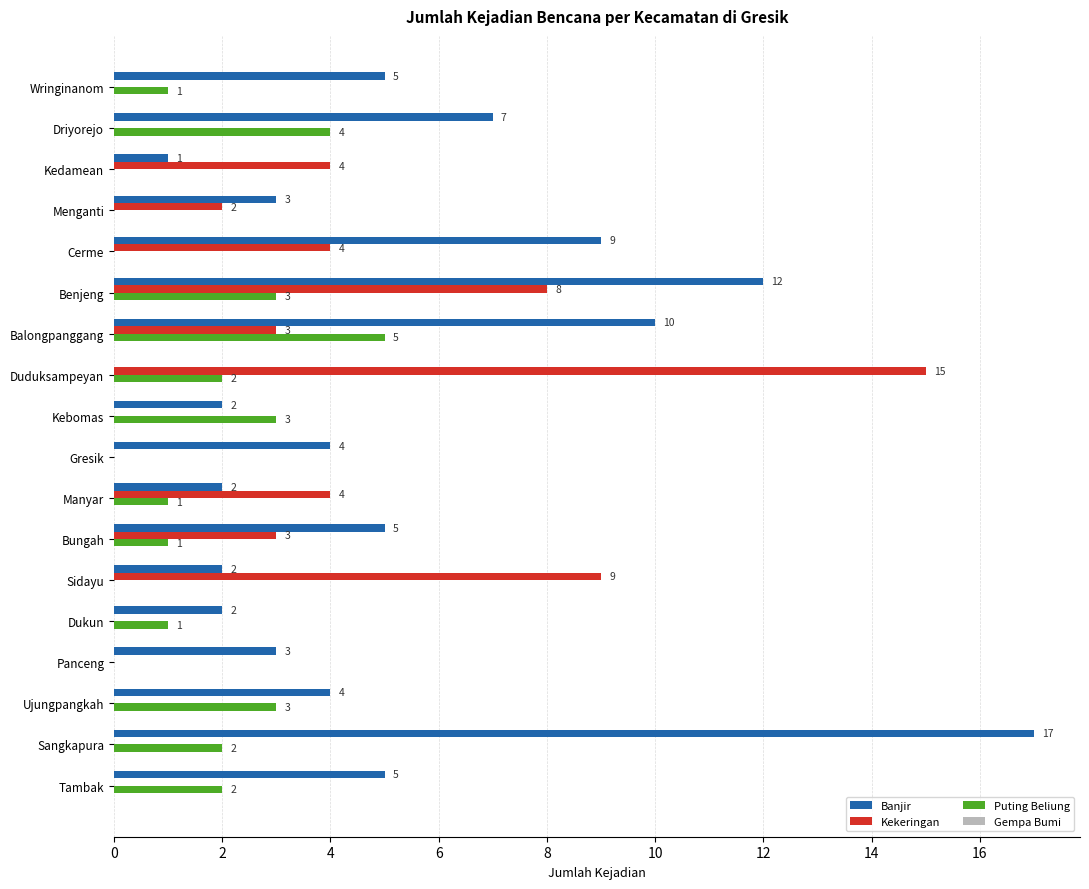

The Kekeringan series shows 8 at Benjeng. True or false?

True